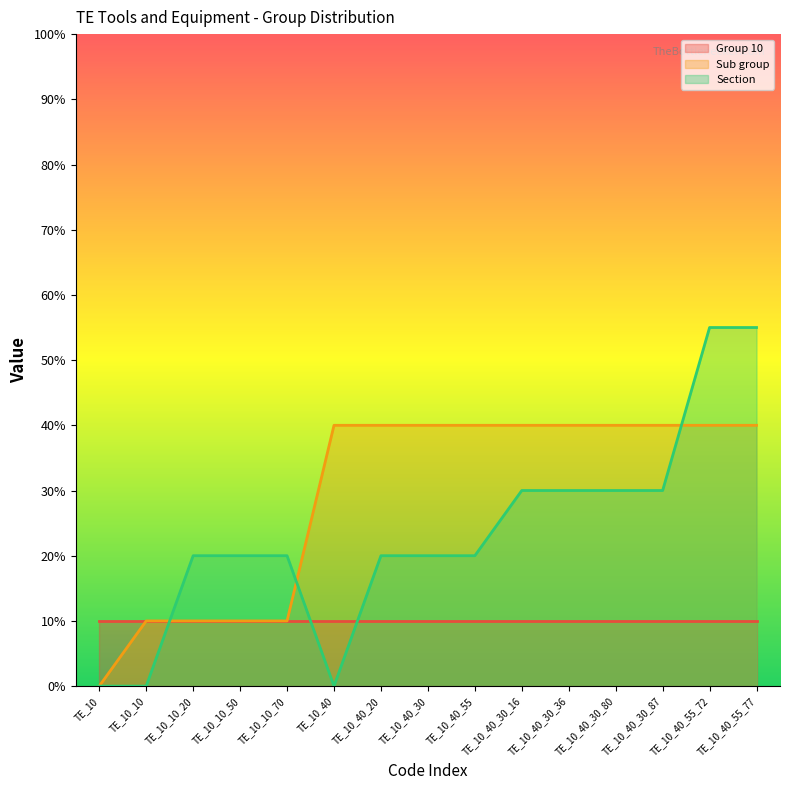

True or false: Sub group has more than 2 interior local peaks.

False